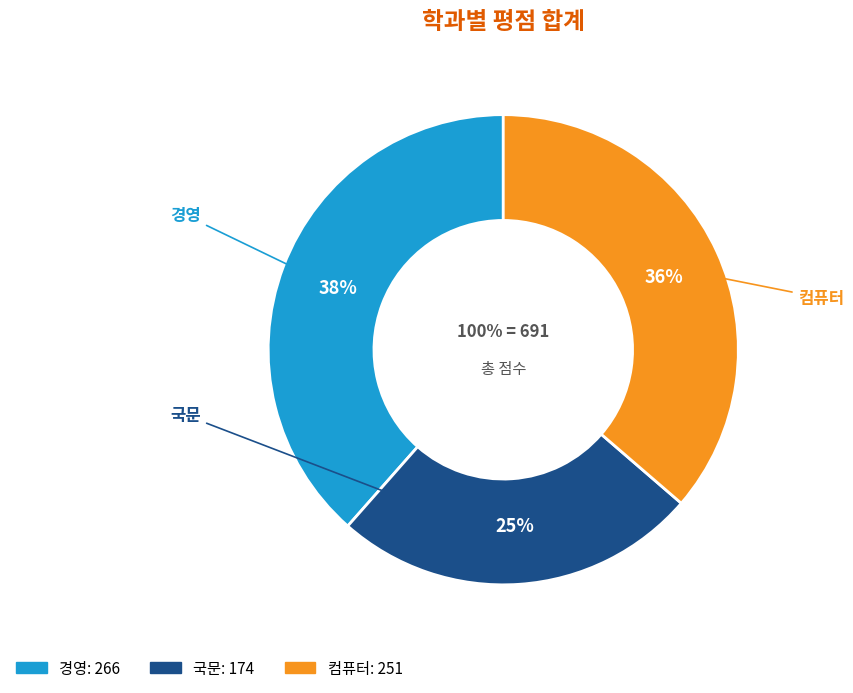

True or false: 컴퓨터 accounts for 36% of the total.

True